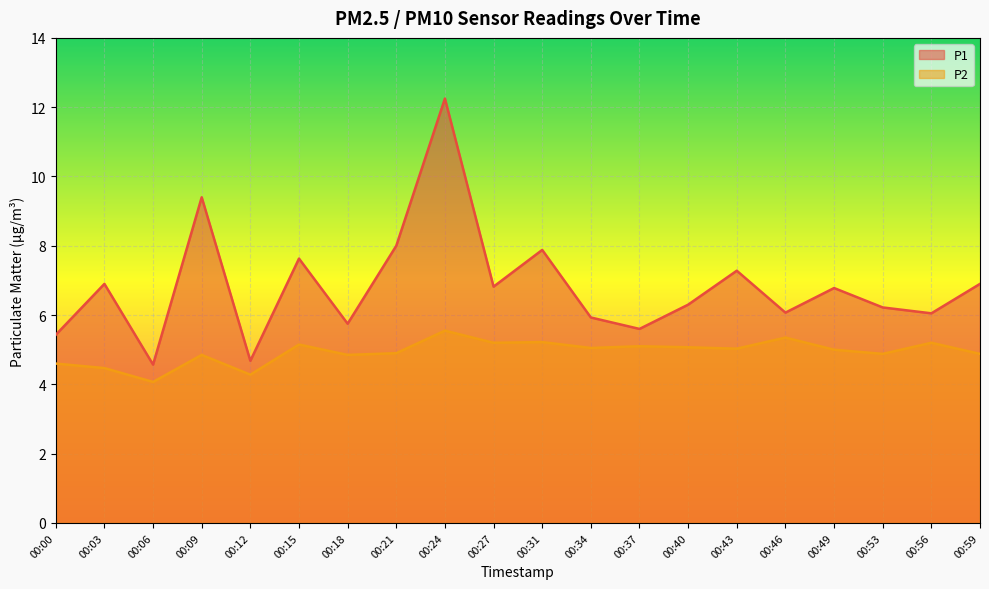

What is the difference between the P2 values at 00:46 and 00:12?

1.1